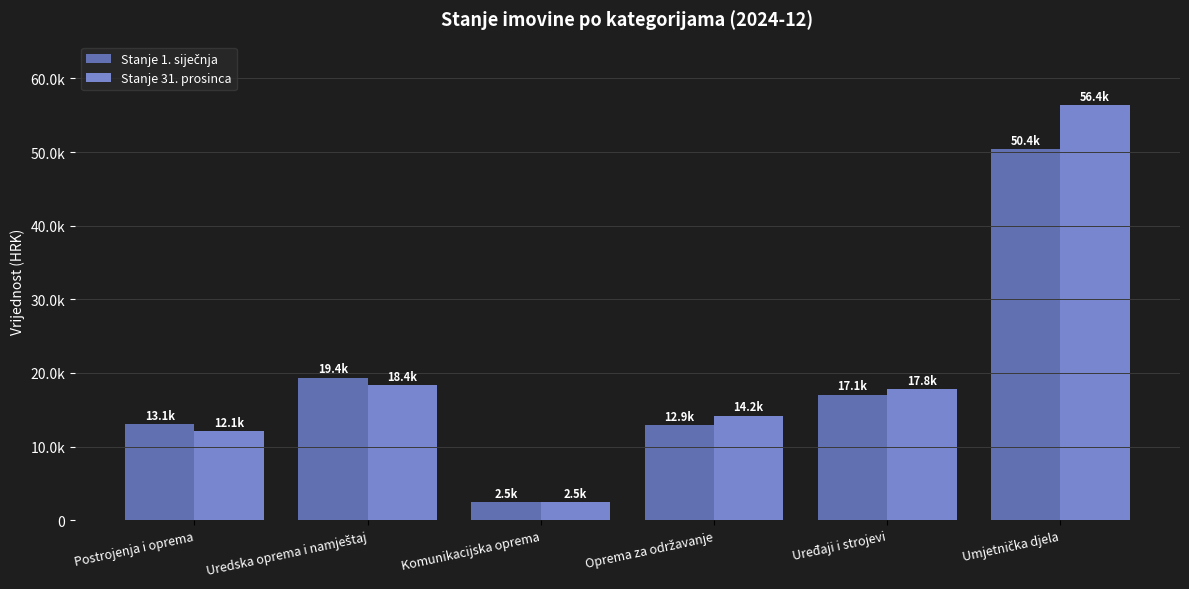

List the series in order of their overall mean, lowest first.

Stanje 1. siječnja, Stanje 31. prosinca